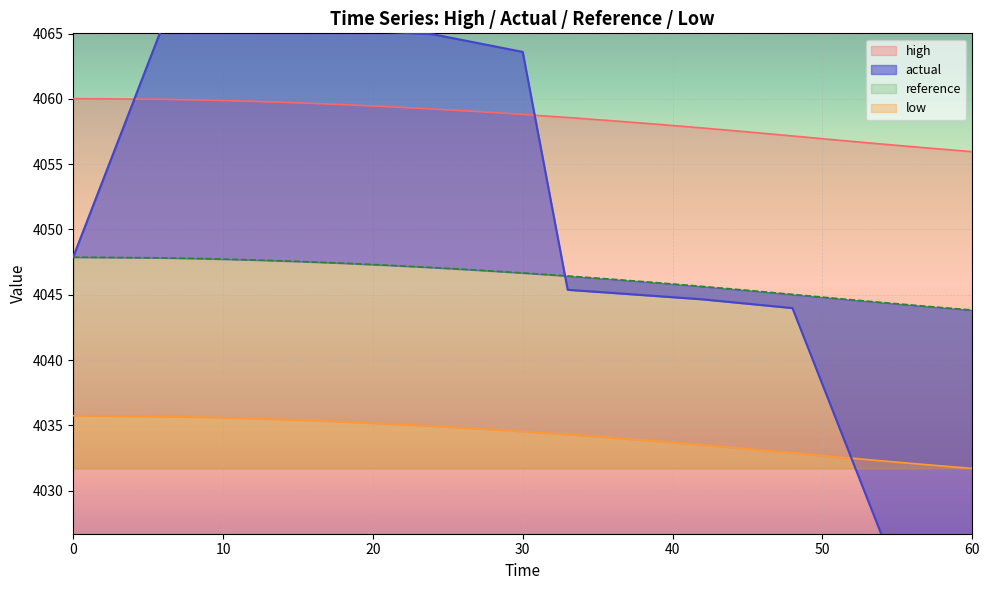

True or false: low has a value of 4032.9 at 48.

True